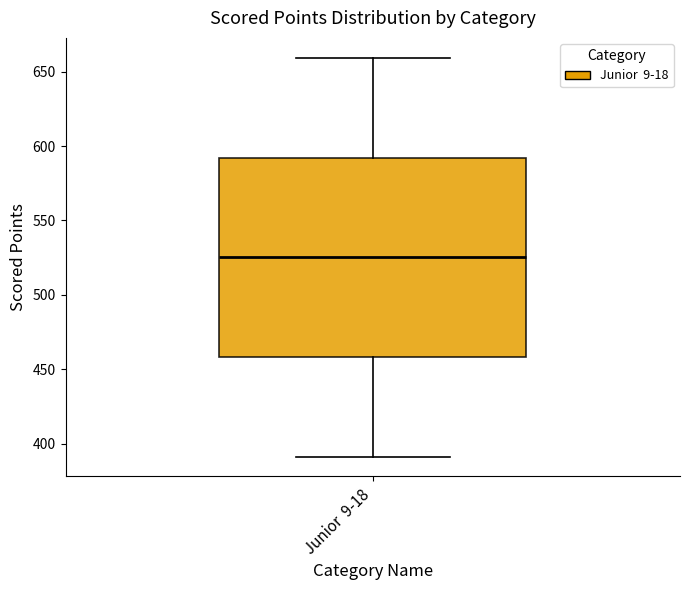

Transcribe this box plot: give where the median line is, the range the box spans, and where the two whiskers end, as read against the y-axis. The values are not printed on the chart, so give them approximately, as read against the axis.

median 525, box 460 to 590, whiskers 390 to 660